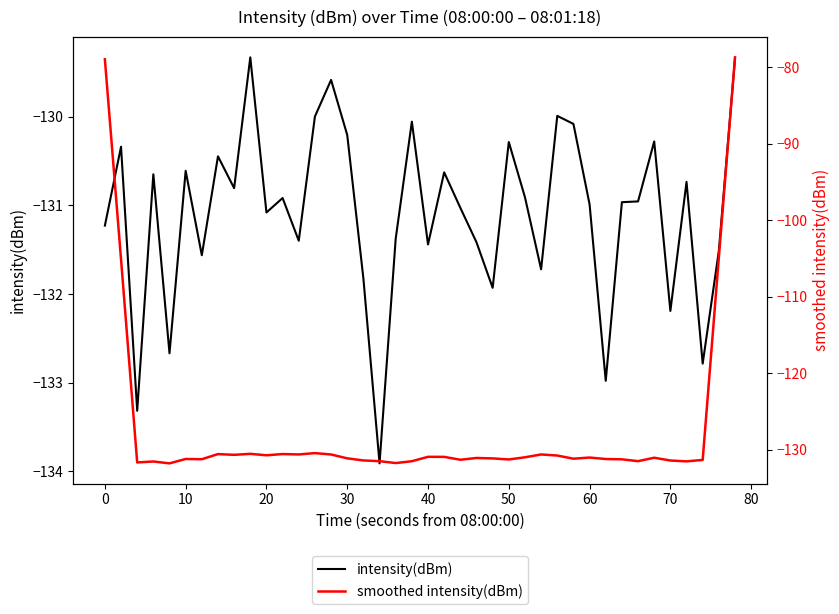

In intensity(dBm), how many points are lower than both neighbors (excluding endpoints)?

13